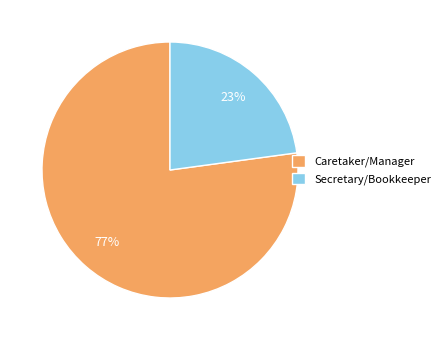

To the nearest percent, what is the combined percentage of Caretaker/Manager and Secretary/Bookkeeper?

100%